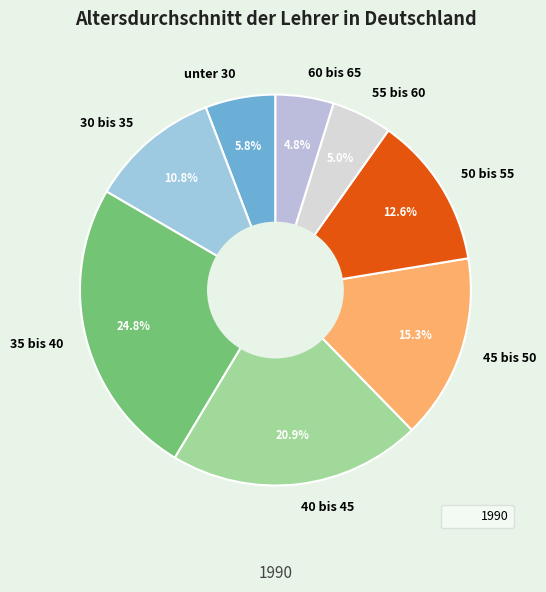

To the nearest percent, what is the difference between the largest and smallest slice percentages?

20%